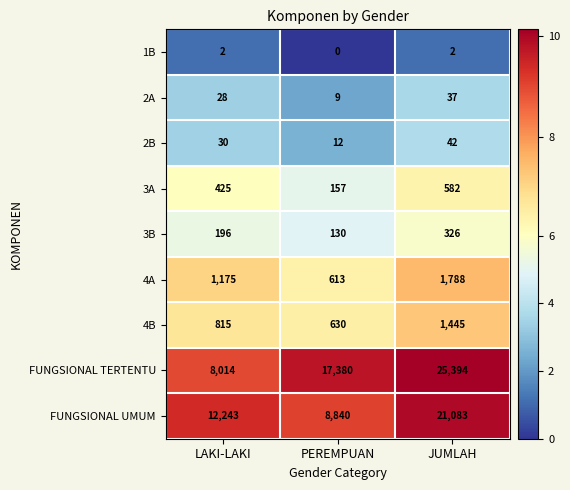

Reading left to right, transcribe all the data shown in this chart.

1B: LAKI-LAKI=2	PEREMPUAN=0	JUMLAH=2
2A: LAKI-LAKI=28	PEREMPUAN=9	JUMLAH=37
2B: LAKI-LAKI=30	PEREMPUAN=12	JUMLAH=42
3A: LAKI-LAKI=425	PEREMPUAN=157	JUMLAH=582
3B: LAKI-LAKI=196	PEREMPUAN=130	JUMLAH=326
4A: LAKI-LAKI=1175	PEREMPUAN=613	JUMLAH=1788
4B: LAKI-LAKI=815	PEREMPUAN=630	JUMLAH=1445
FUNGSIONAL TERTENTU: LAKI-LAKI=8014	PEREMPUAN=17380	JUMLAH=25394
FUNGSIONAL UMUM: LAKI-LAKI=12243	PEREMPUAN=8840	JUMLAH=21083